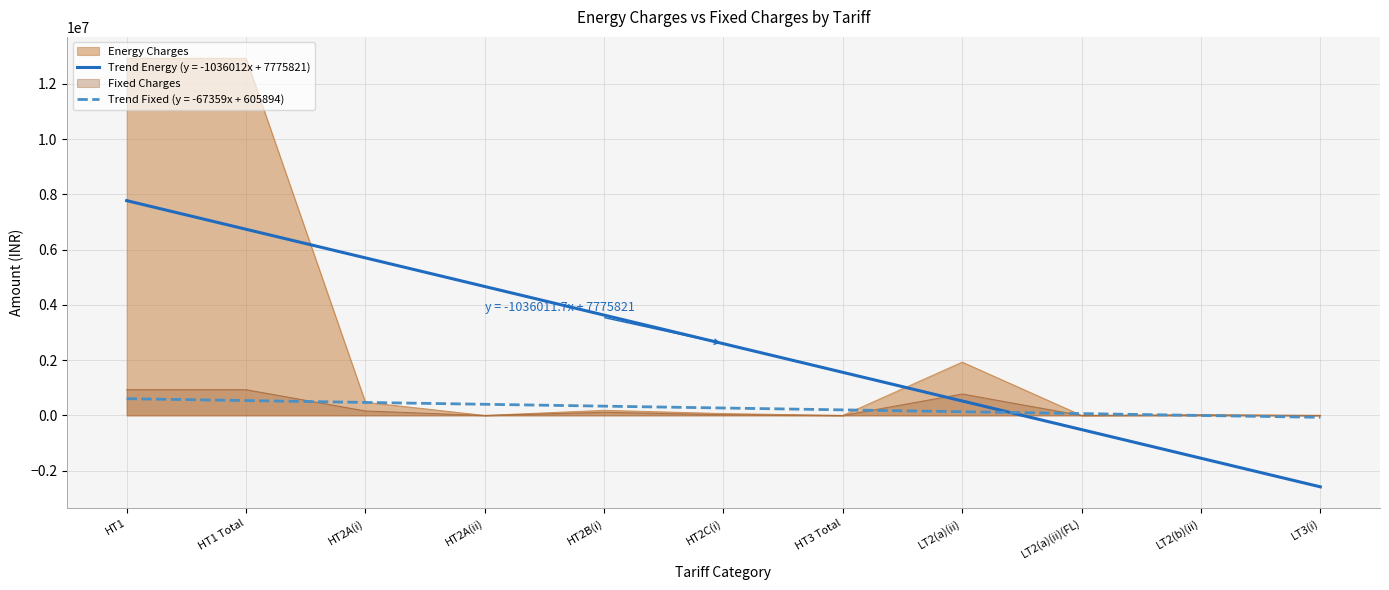

At which label is Fixed Charges closest to 466875?

HT2A(i)